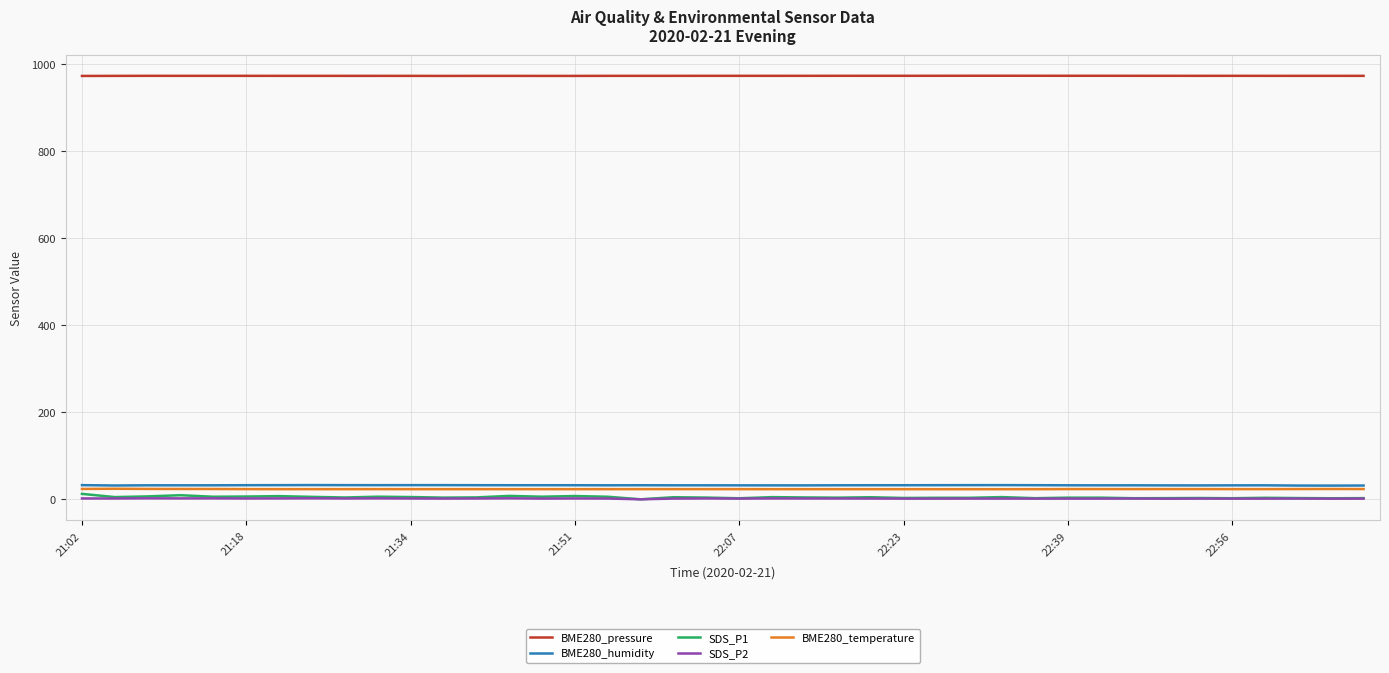

How many lines are shown in the chart?

5